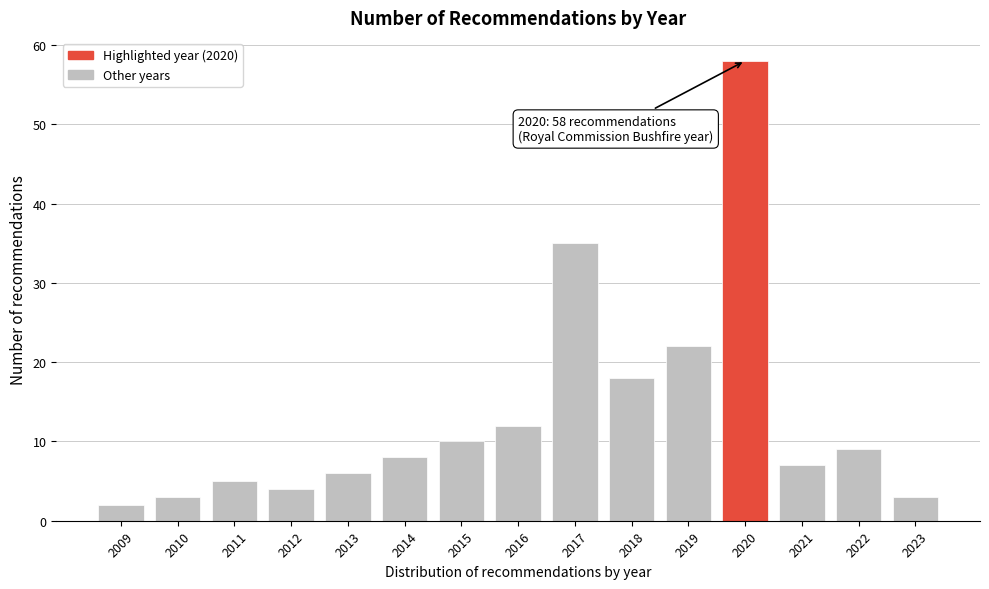

Reading left to right, extract all data points from this chart.

2	3	5	4	6	8	10	12	35	18	22	58	7	9	3